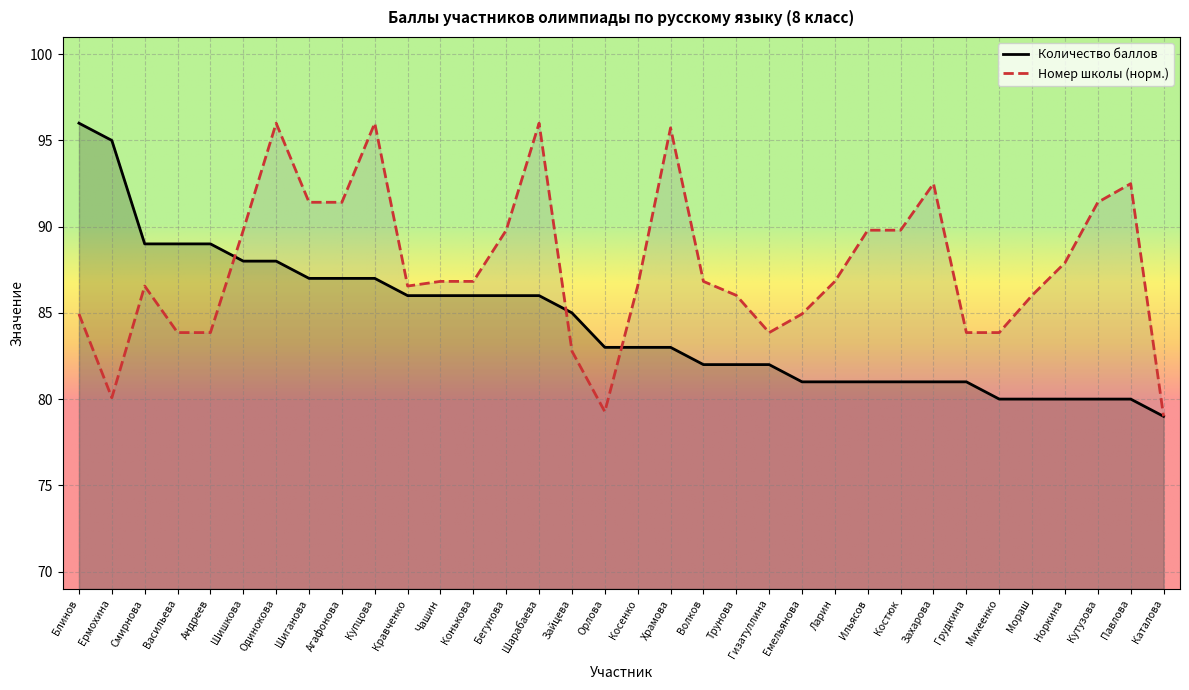

What are all the series names shown in the legend?

Количество баллов, Номер школы (норм.)